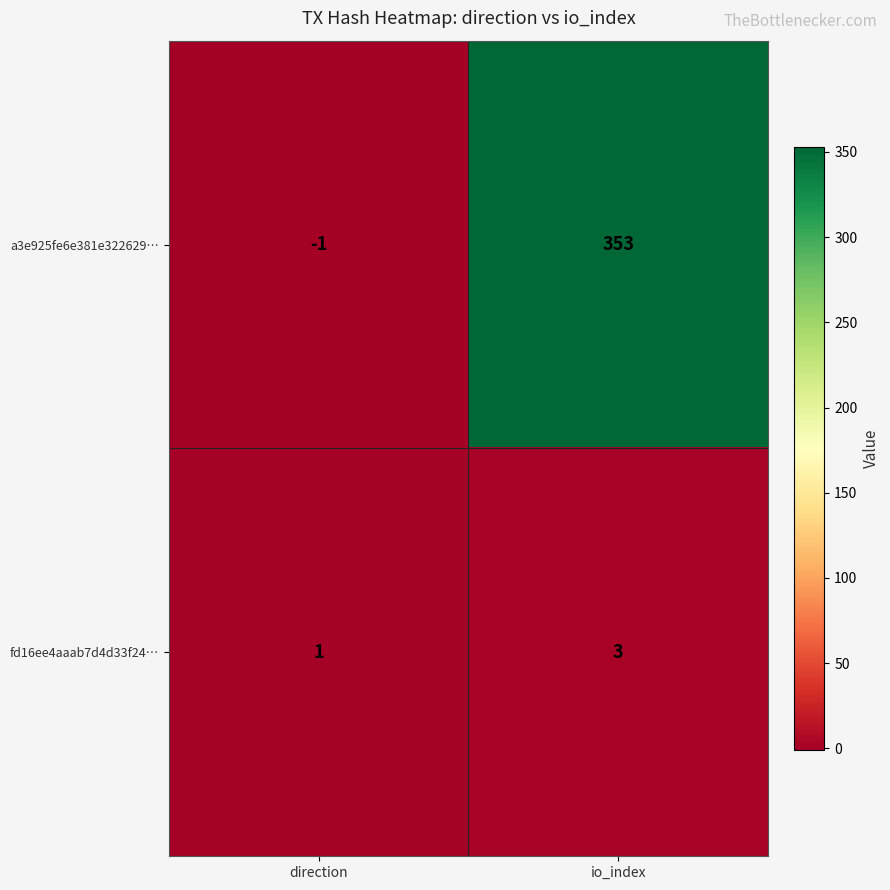

How many data points does each series have?

2